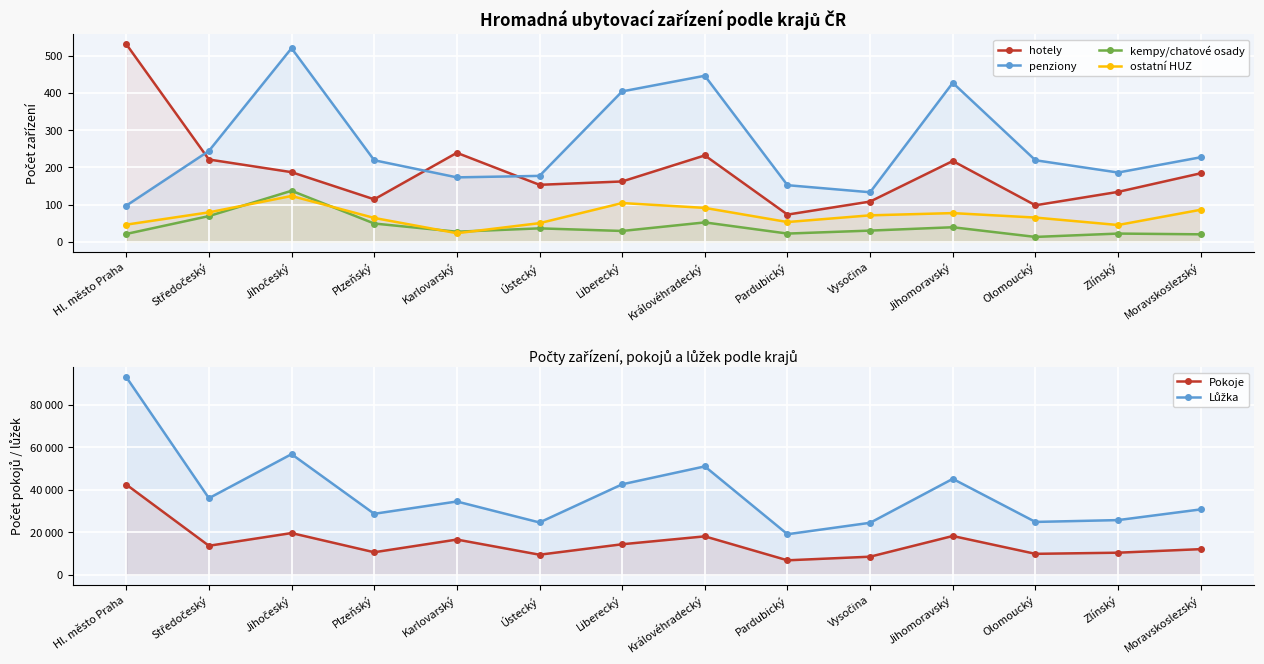

List the series in order of their peak value, highest first.

Lůžka, Pokoje, hotely, penziony, kempy/chatové osady, ostatní HUZ